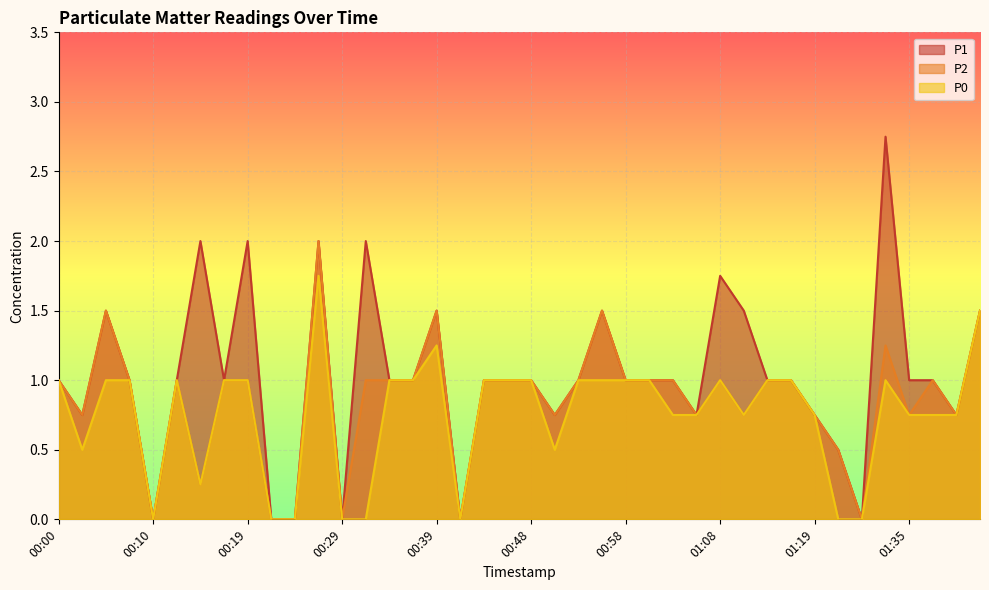

True or false: P0 and P1 cross at least once.

False